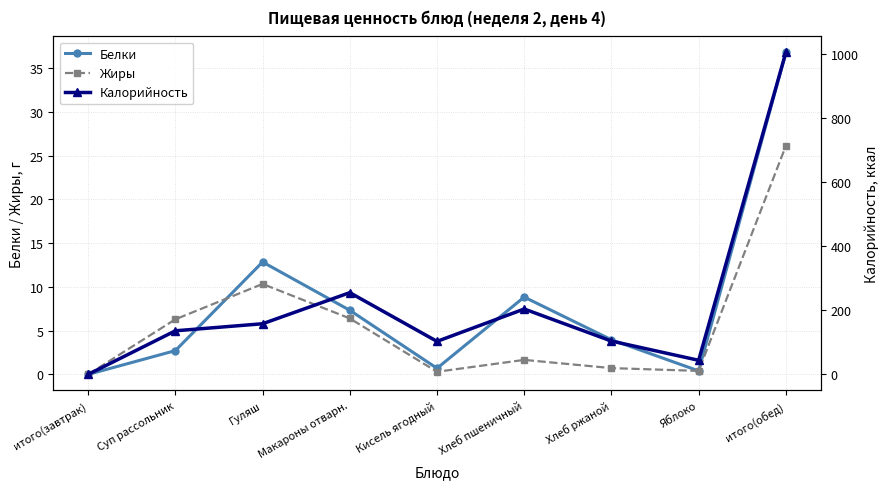

Which label corresponds to the largest value in the chart?

итого(обед)